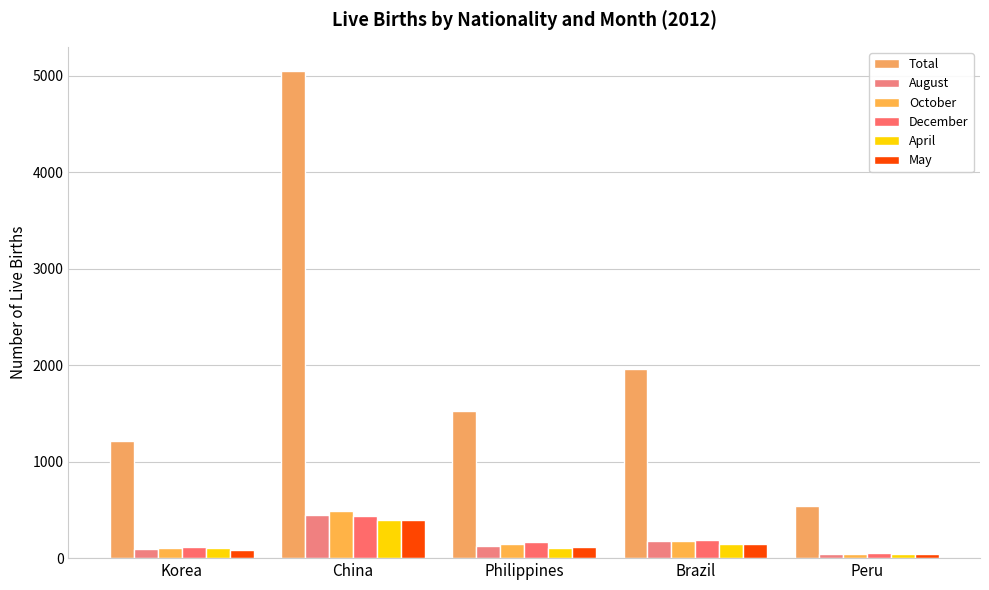

What is the difference between the highest and lowest values at Philippines?

1418